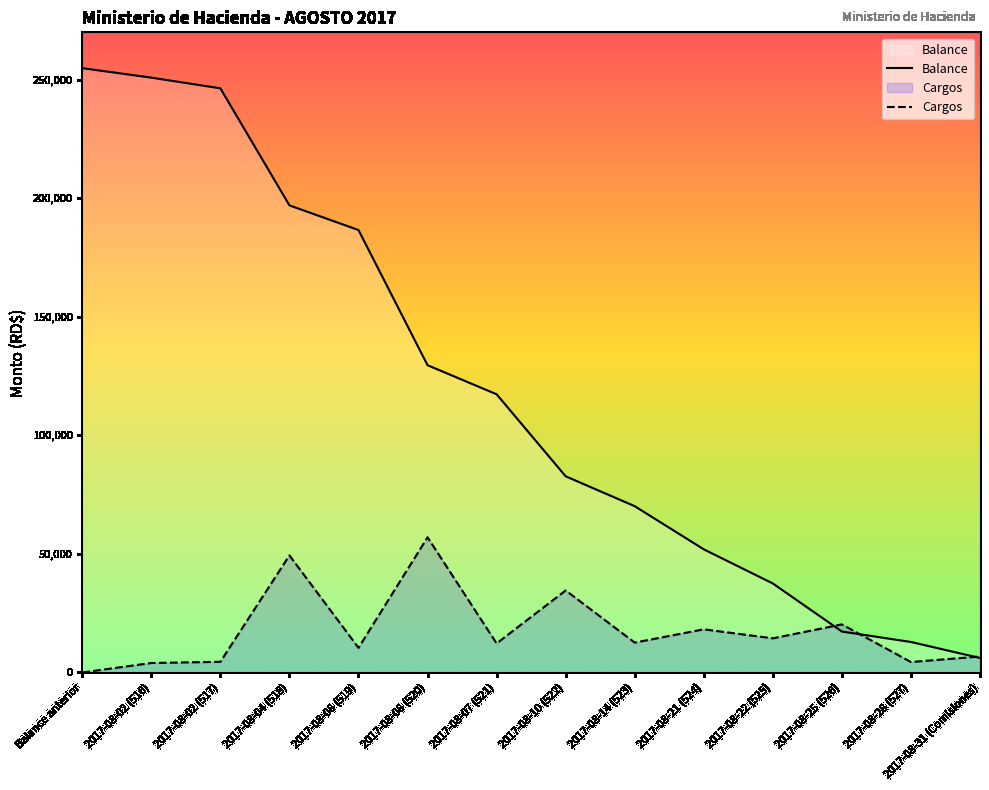

What is the difference between the maximum and minimum values in the Balance series?

248768.9